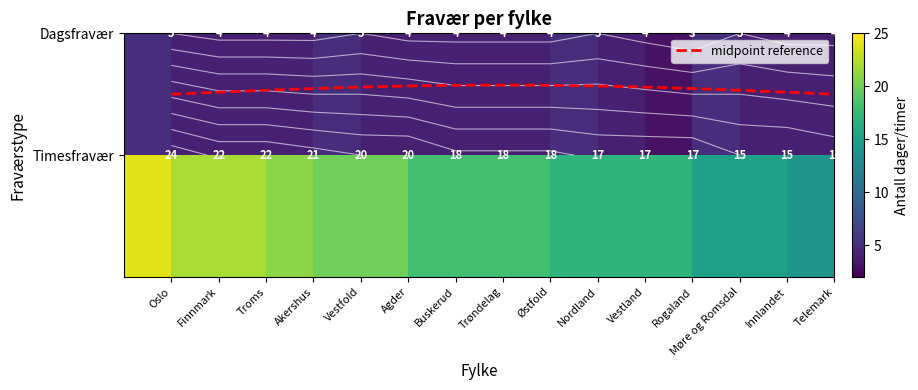

Reading left to right, list all the values displayed in this chart.

Timesfravær: 24	22	22	21	20	20	18	18	18	17	17	17	15	15	14
Dagsfravær: 5	4	4	4	5	4	4	4	4	5	4	3	5	4	4